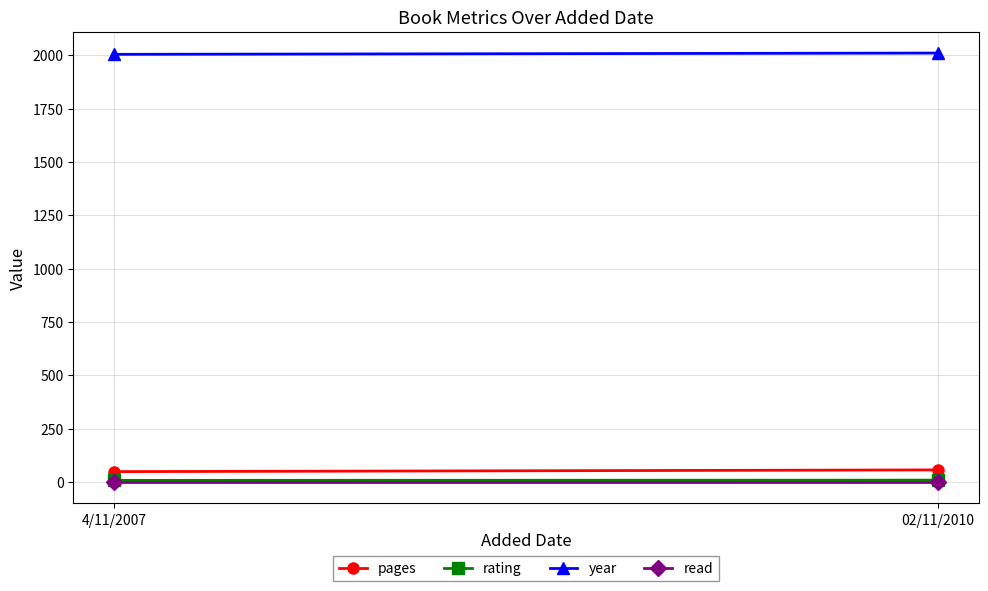

What is the spread (max minus min) of values at 4/11/2007?

2003